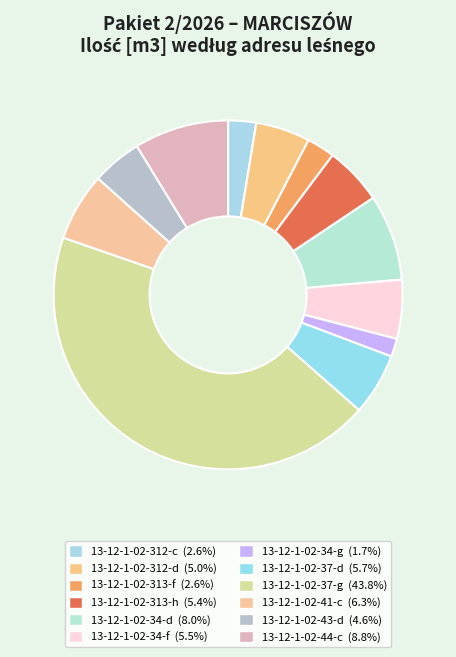

How many slices are in this pie chart?

12